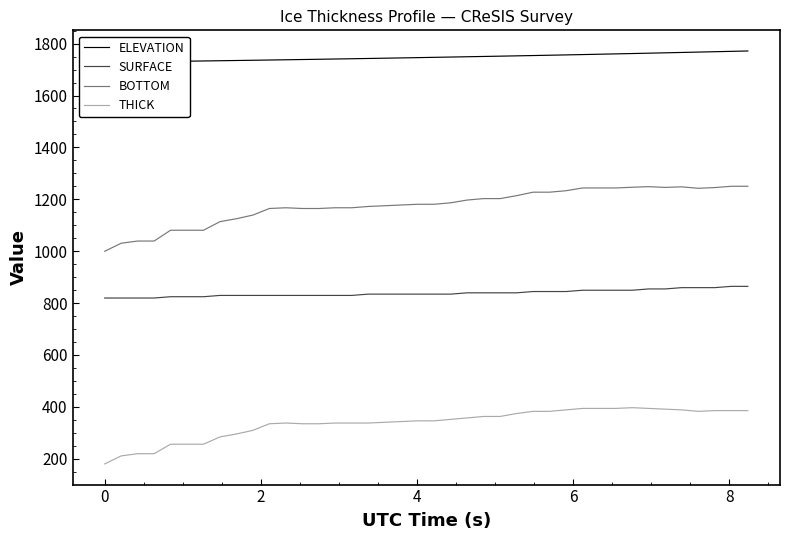

True or false: ELEVATION and THICK cross at least once.

False